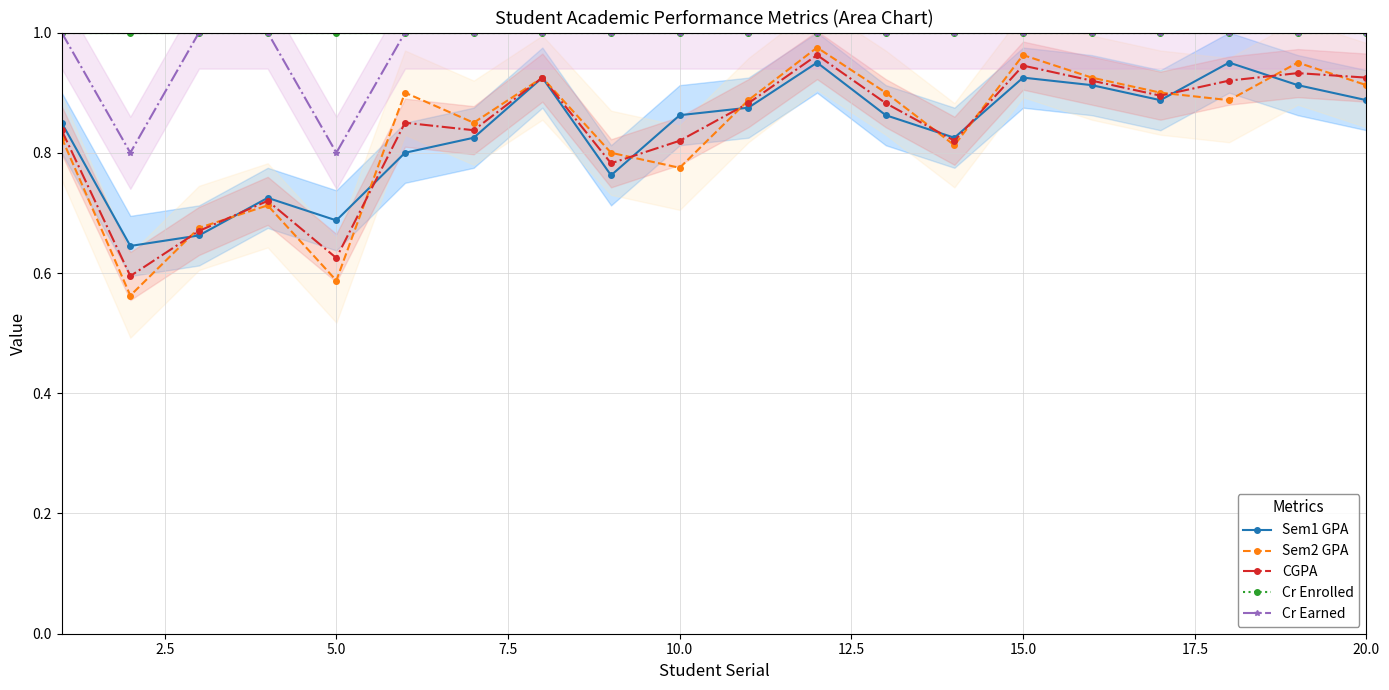

The Sem1 GPA series shows 0.5 at 15.0. True or false?

False